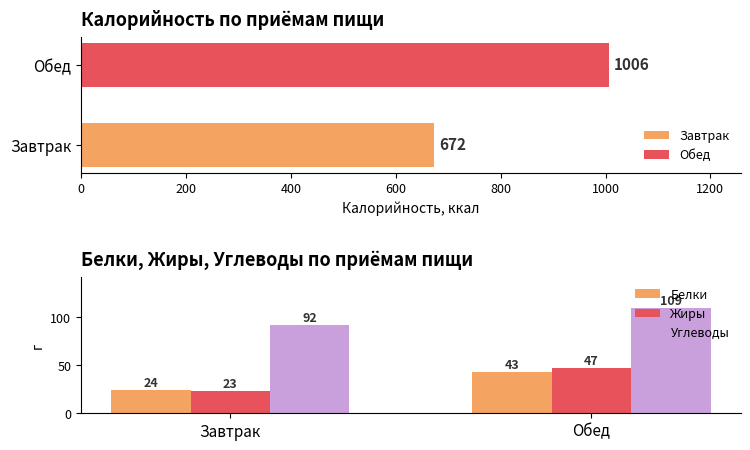

Is the value of Жиры at Обед greater than the value of Белки at Завтрак?

Yes